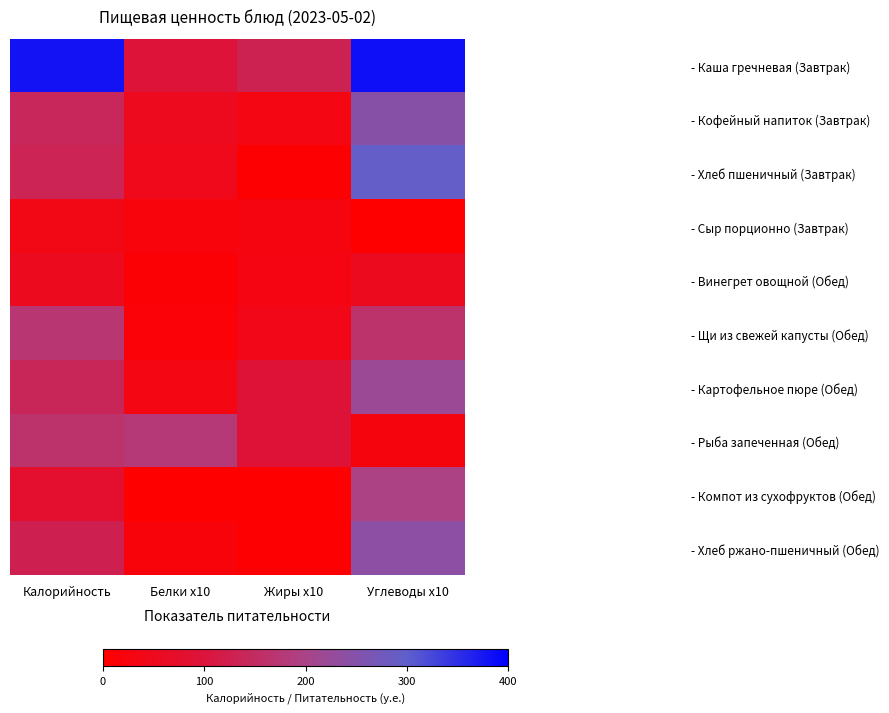

Reading right to left, transcribe all the data shown in this chart.

- Каша гречневая (Завтрак): Углеводы x10=384.0	Жиры x10=130.8	Белки x10=96.4	Калорийность=380.3
- Кофейный напиток (Завтрак): Углеводы x10=246.6	Жиры x10=32.0	Белки x10=50.0	Калорийность=141.3
- Хлеб пшеничный (Завтрак): Углеводы x10=295.2	Жиры x10=4.8	Белки x10=45.6	Калорийность=133.2
- Сыр порционно (Завтрак): Углеводы x10=0.0	Жиры x10=29.5	Белки x10=23.2	Калорийность=36.4
- Винегрет овощной (Обед): Углеводы x10=51.7	Жиры x10=31.0	Белки x10=9.5	Калорийность=52.7
- Щи из свежей капусты (Обед): Углеводы x10=163.0	Жиры x10=39.6	Белки x10=14.0	Калорийность=171.8
- Картофельное пюре (Обед): Углеводы x10=220.2	Жиры x10=92.5	Белки x10=32.5	Калорийность=138.8
- Рыба запеченная (Обед): Углеводы x10=23.9	Жиры x10=93.2	Белки x10=177.7	Калорийность=163.9
- Компот из сухофруктов (Обед): Углеводы x10=194.4	Жиры x10=0.0	Белки x10=2.2	Калорийность=76.8
- Хлеб ржано-пшеничный (Обед): Углеводы x10=239.4	Жиры x10=3.6	Белки x10=18.5	Калорийность=126.7